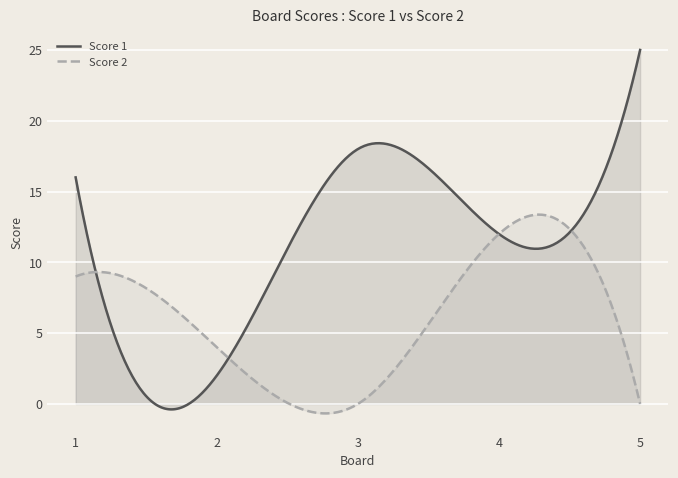

Which series has the largest total across all categories?

Score 1